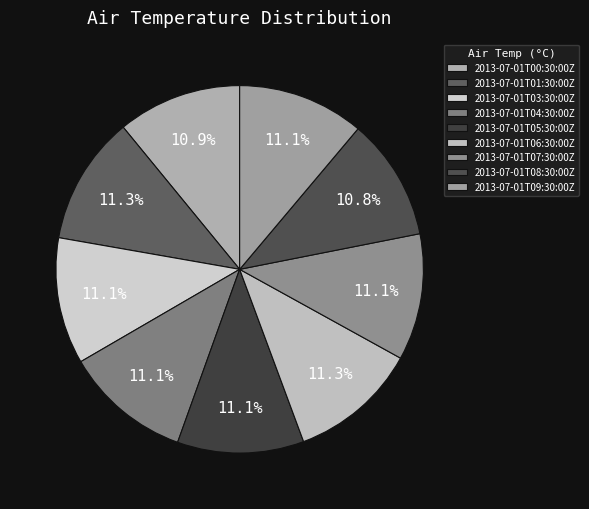

What percentage is the 2013-07-01T00:30:00Z slice, to the nearest percent?

11%